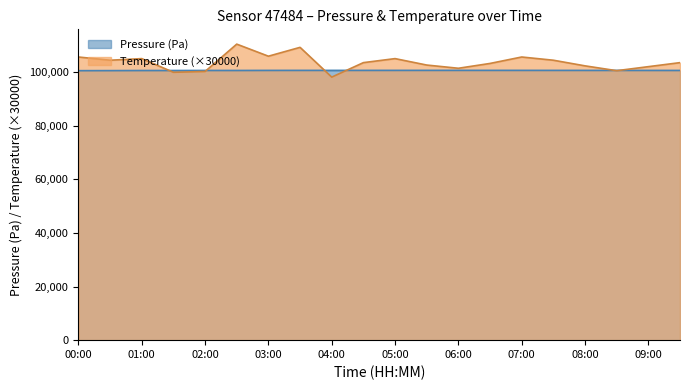

Where is Temperature (scaled) nearest to the value 104250?

00:30